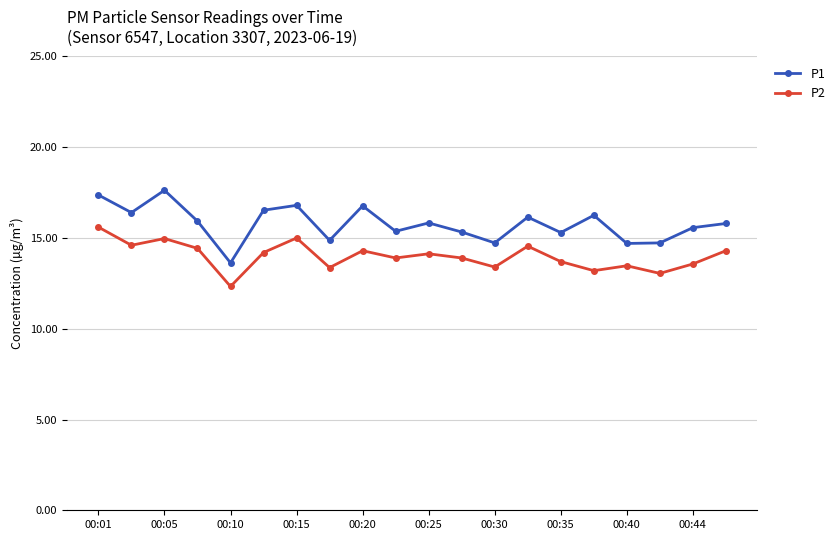

True or false: P1 and P2 cross at least once.

False